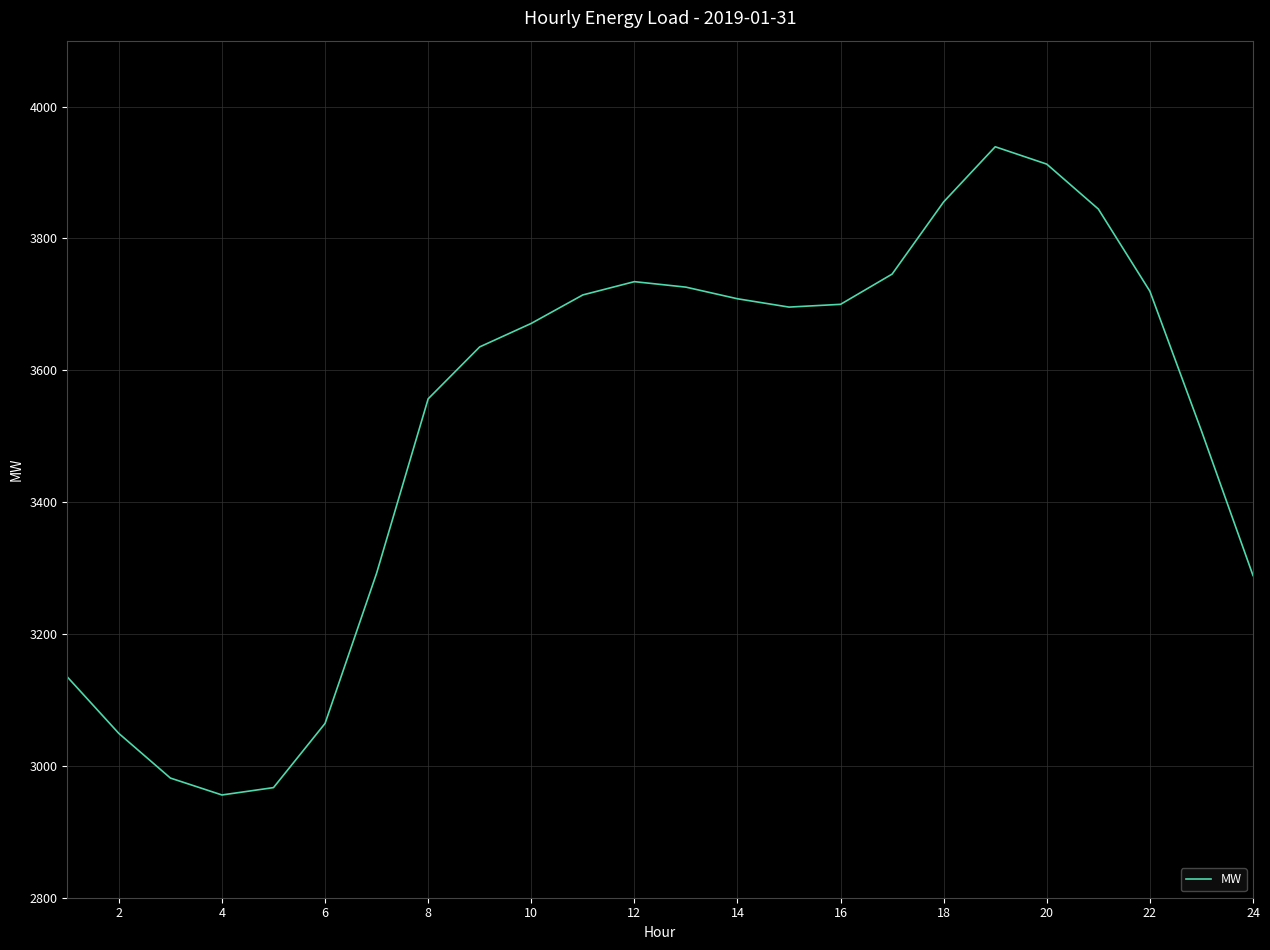

What is the smallest value displayed?

2955.9